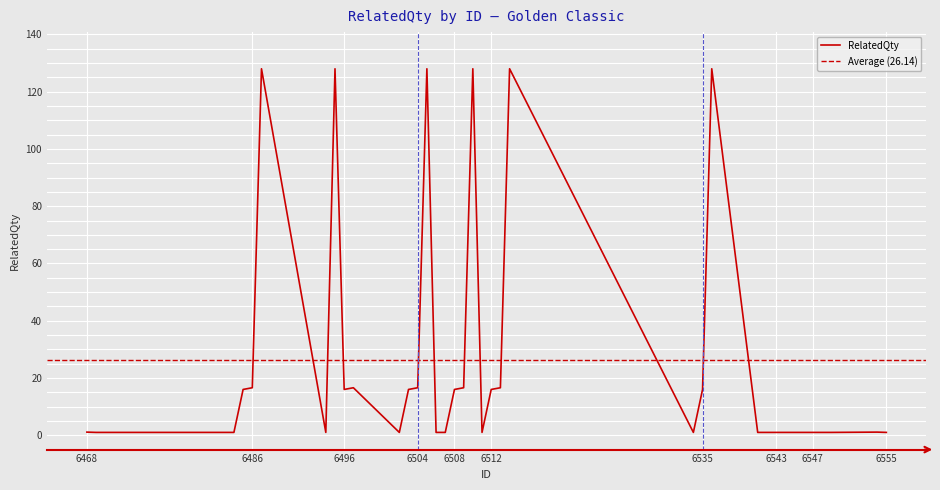

What is the approximate value at 6507?

1.0